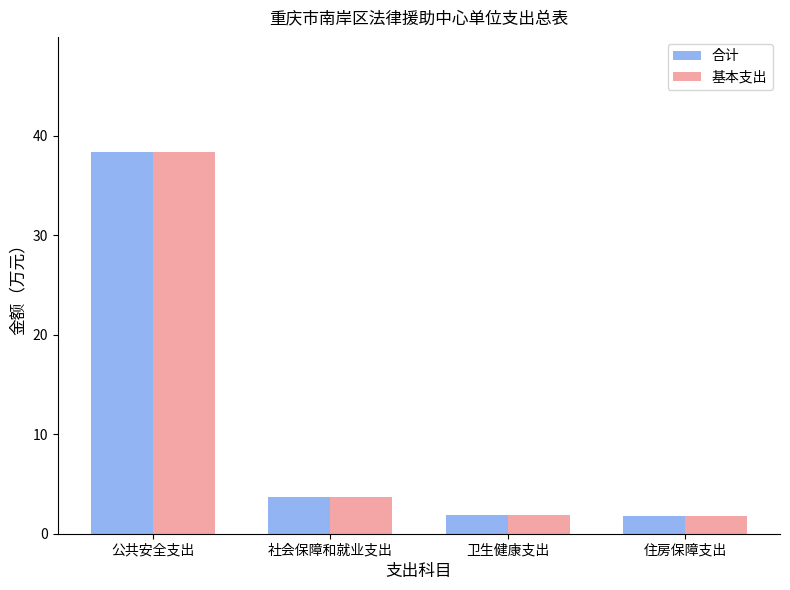

What is the difference between the maximum and minimum values in the 合计 series?

36.6